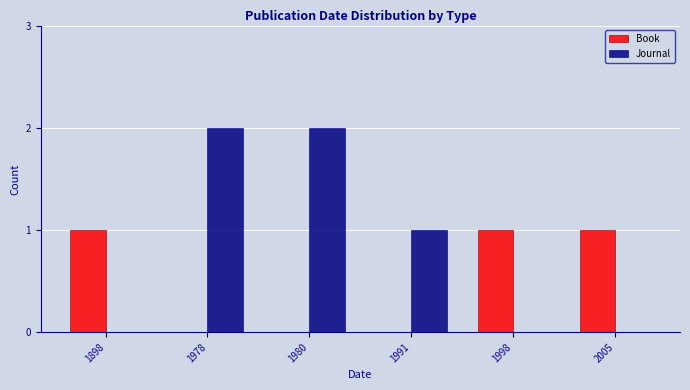

Which series has the widest spread of values?

Journal